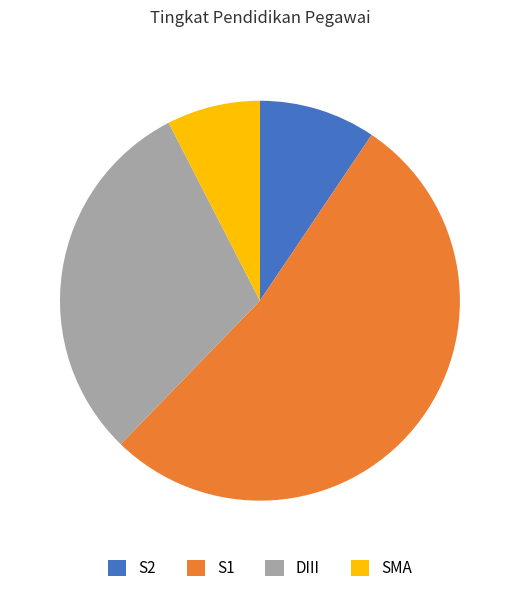

Is it true that DIII is 30% of the pie?

True